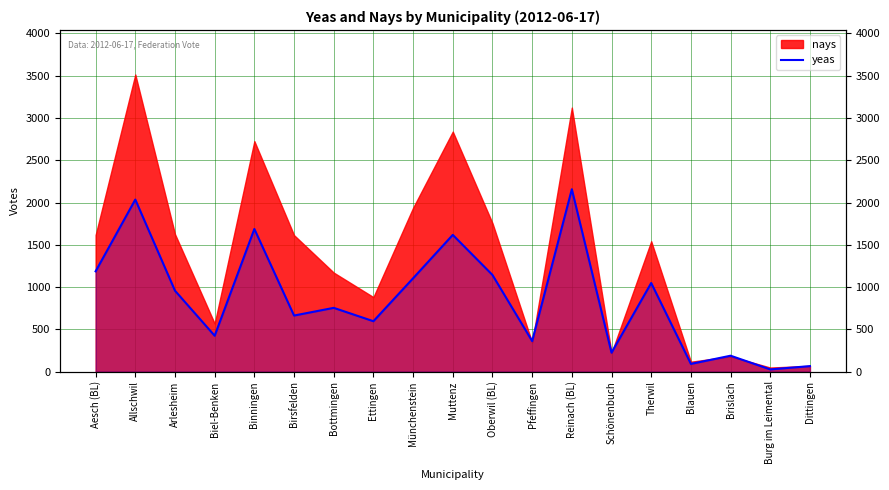

How many interior local valleys (lower than both neighbors) does the data have?

7